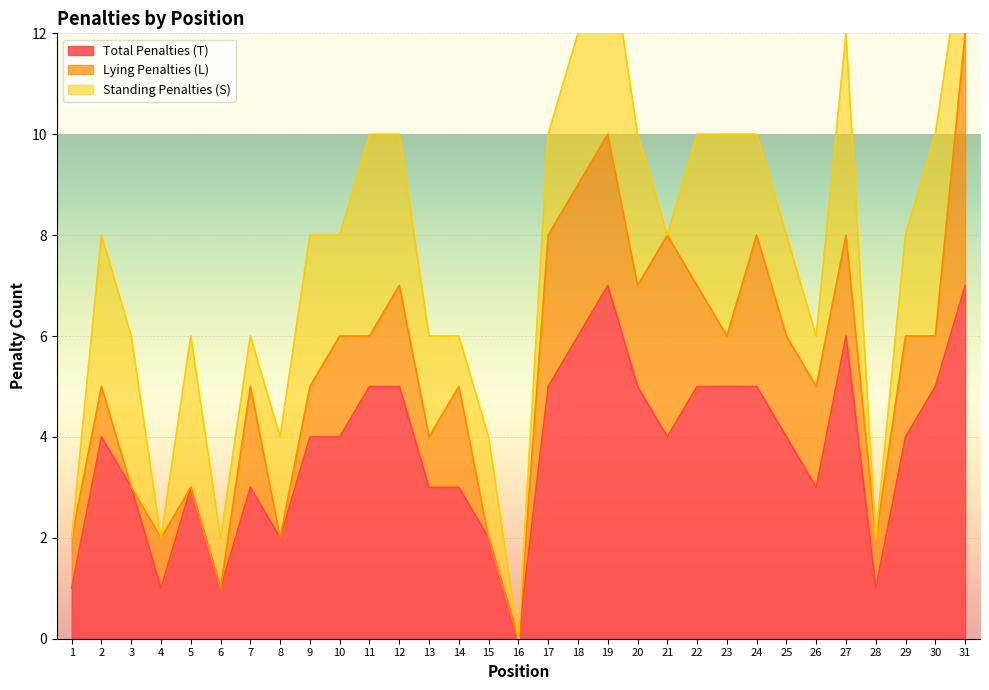

What is the value of the Lying Penalties (L) point at the 19th from the left?

3